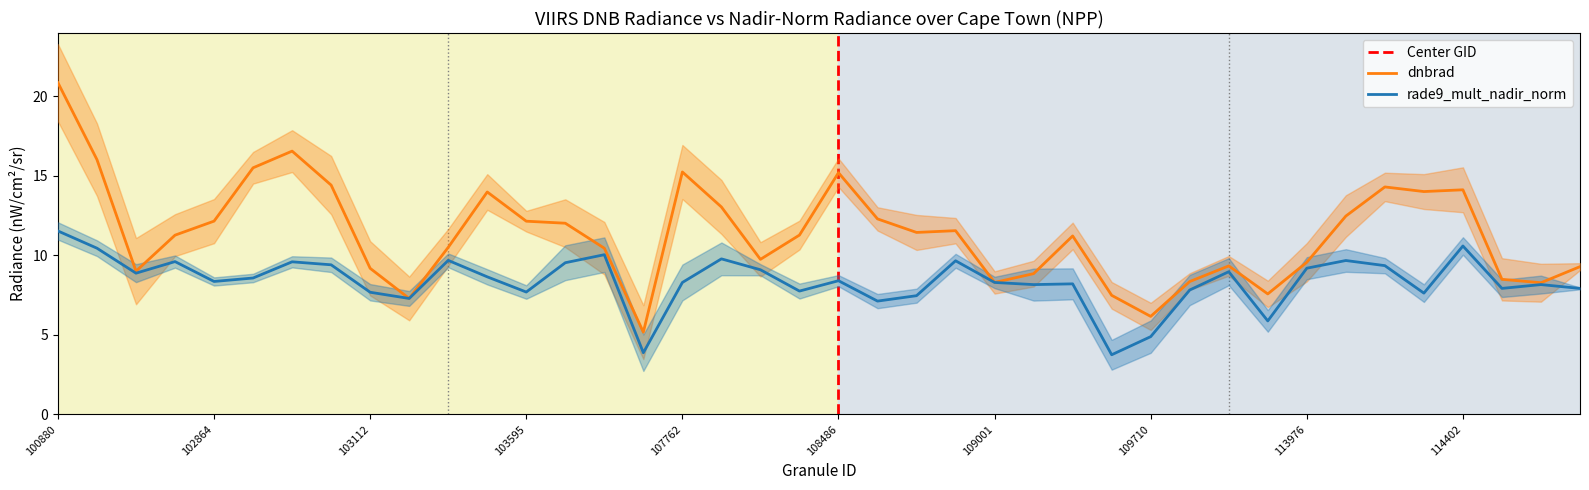

Reading right to left, extract all data points from this chart.

dnbrad: 9.3	8.3	8.5	14.1	14.0	14.3	12.5	9.6	7.6	9.3	8.4	6.2	7.5	11.2	8.9	8.3	11.6	11.4	12.3	15.2	11.3	9.7	13.0	15.2	5.2	10.4	12.0	12.1	14.0	10.5	7.3	9.2	14.4	16.6	15.5	12.2	11.3	9.0	16.0	20.9
rade9_mult_nadir_norm: 7.9	8.2	7.9	10.6	7.6	9.4	9.7	9.2	5.9	9.0	7.8	4.9	3.8	8.2	8.2	8.3	9.7	7.5	7.1	8.4	7.8	9.1	9.8	8.3	3.9	10.0	9.5	7.7	8.7	9.7	7.3	7.7	9.4	9.6	8.6	8.4	9.6	8.9	10.4	11.5